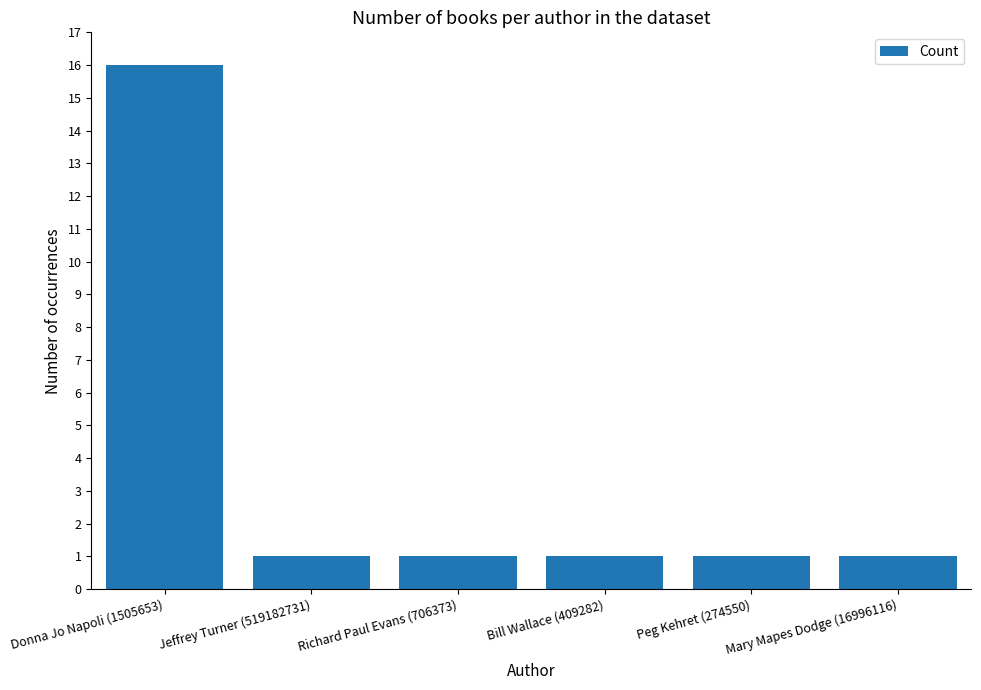

What is the value of the 2nd bar from the left?

1